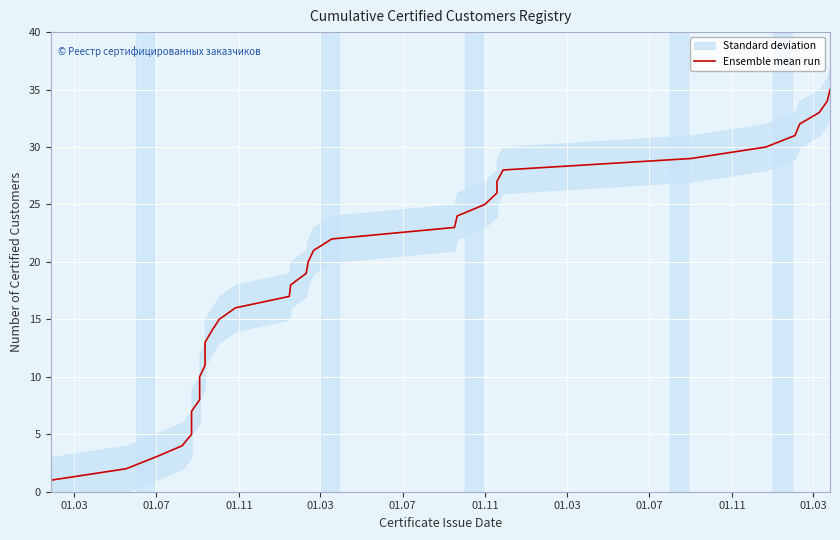

Reading left to right, list all the values displayed in this chart.

1	2	3	4	5	6	7	8	9	10	11	12	13	14	15	16	17	18	19	20	21	22	23	24	25	26	27	28	29	30	31	32	33	34	35